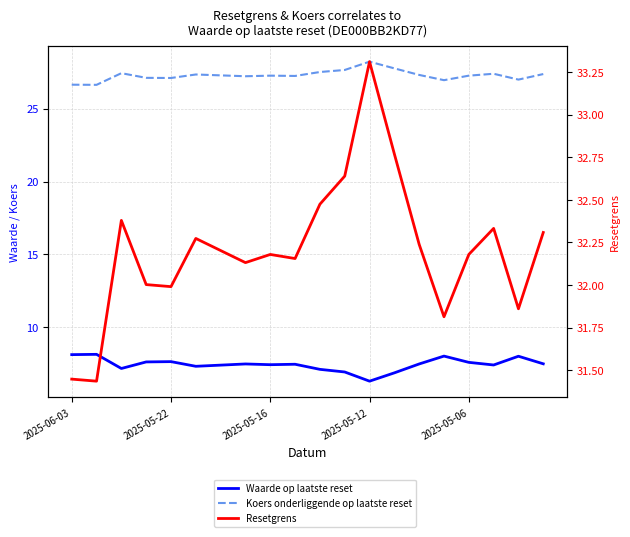

How many series are shown in this chart?

3